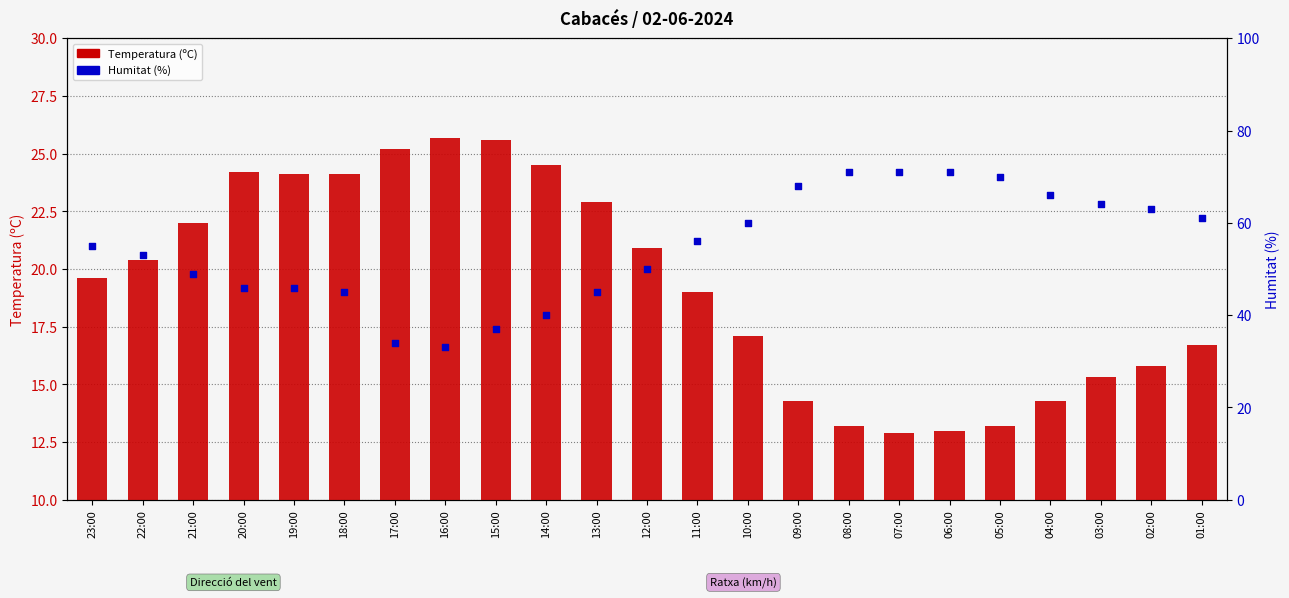

What is the total value across all series at 12:00?

40.9